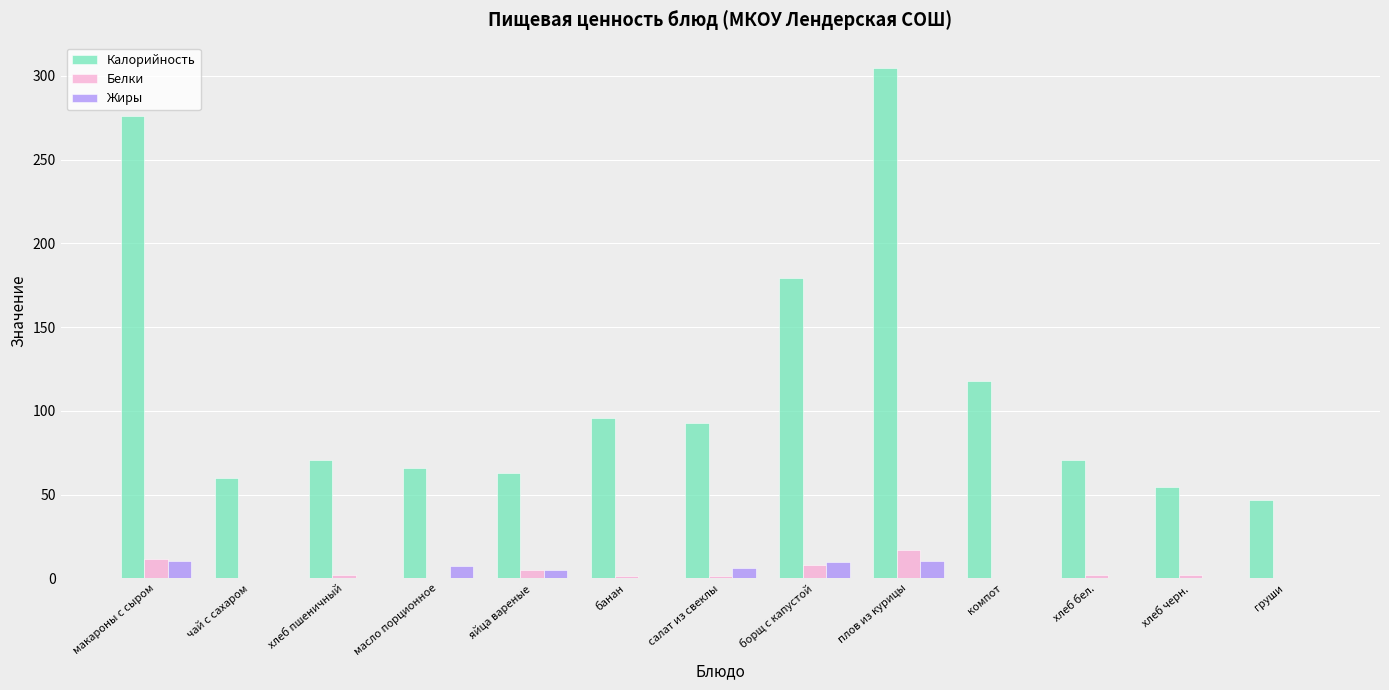

Is the value of Калорийность at масло порционное greater than the value of Белки at хлеб пшеничный?

Yes